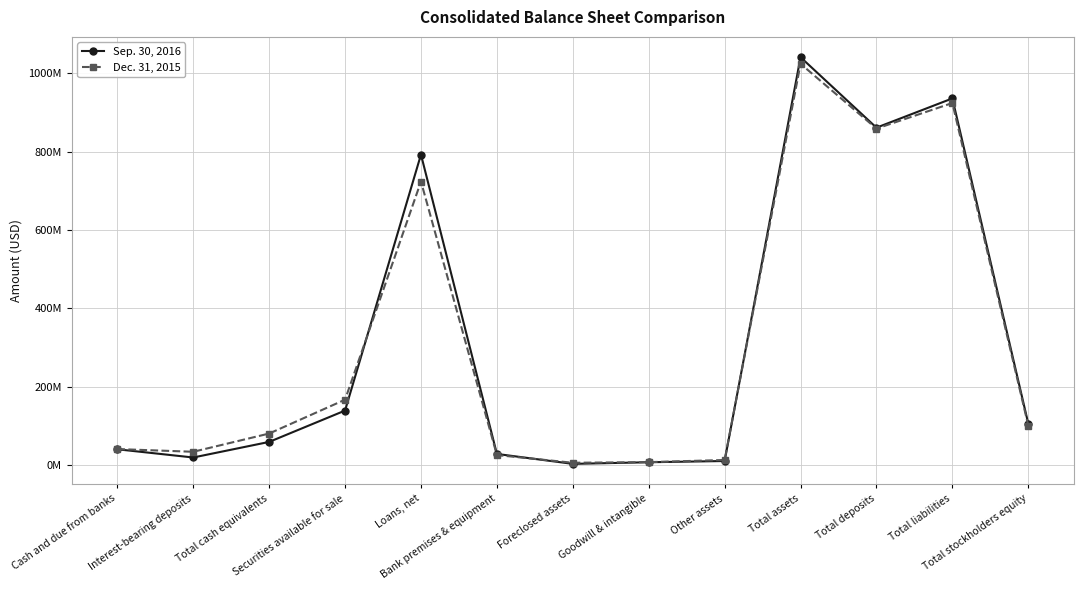

Does the chart display data point markers on the line(s)?

Yes